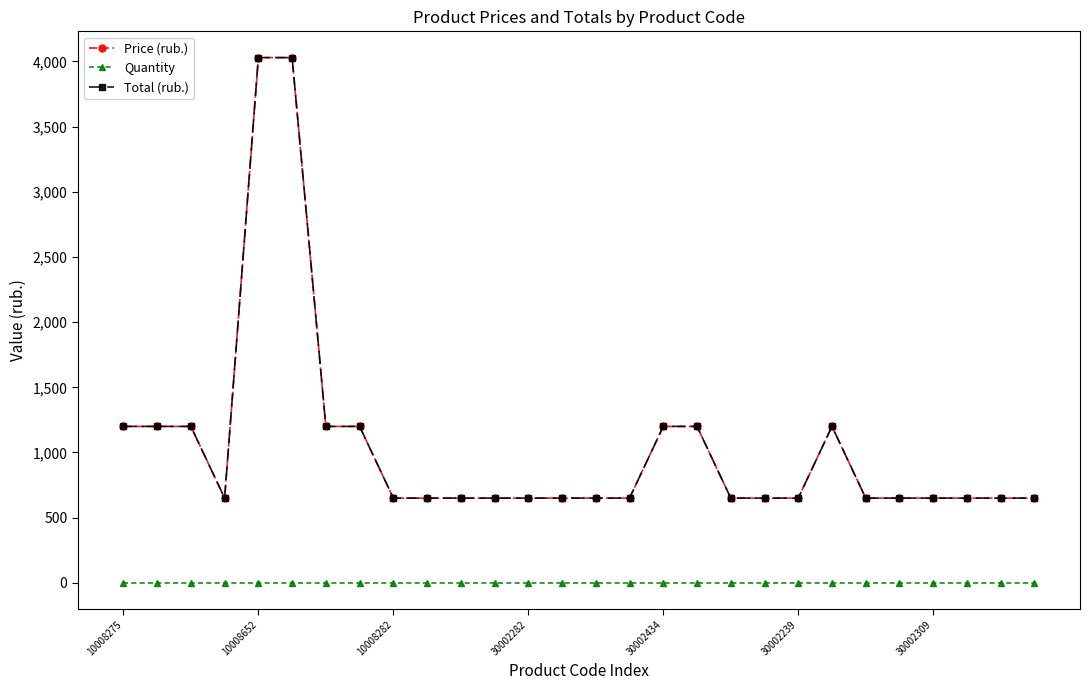

Does the chart have visible grid lines?

No